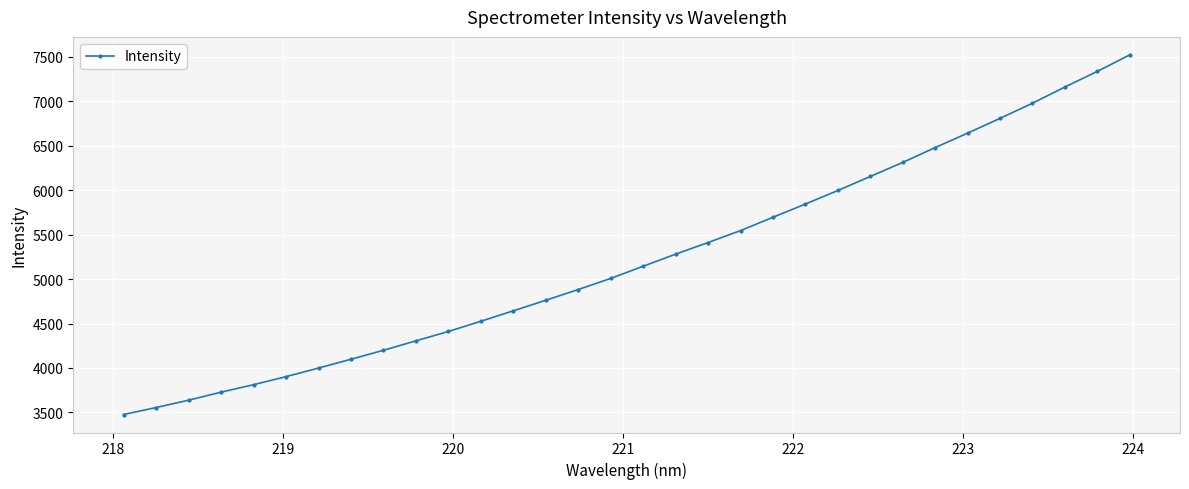

What is the difference between the maximum and second lowest values?

3963.5